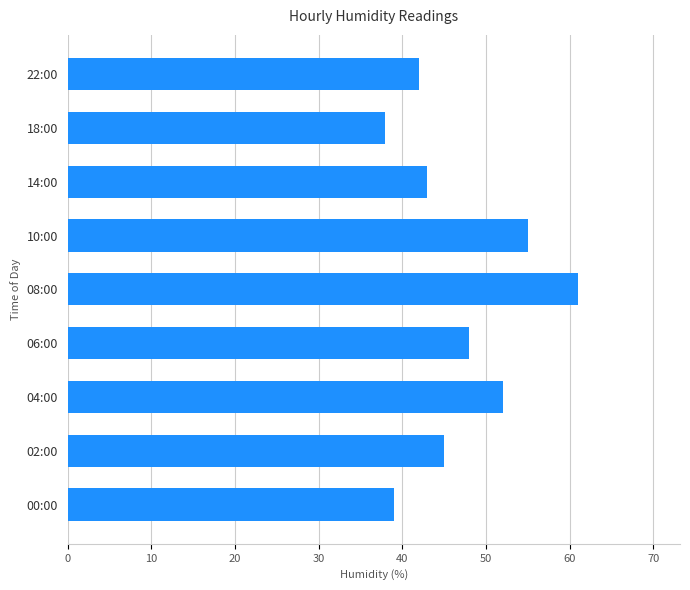

Which has a higher value, 22:00 or 18:00?

22:00